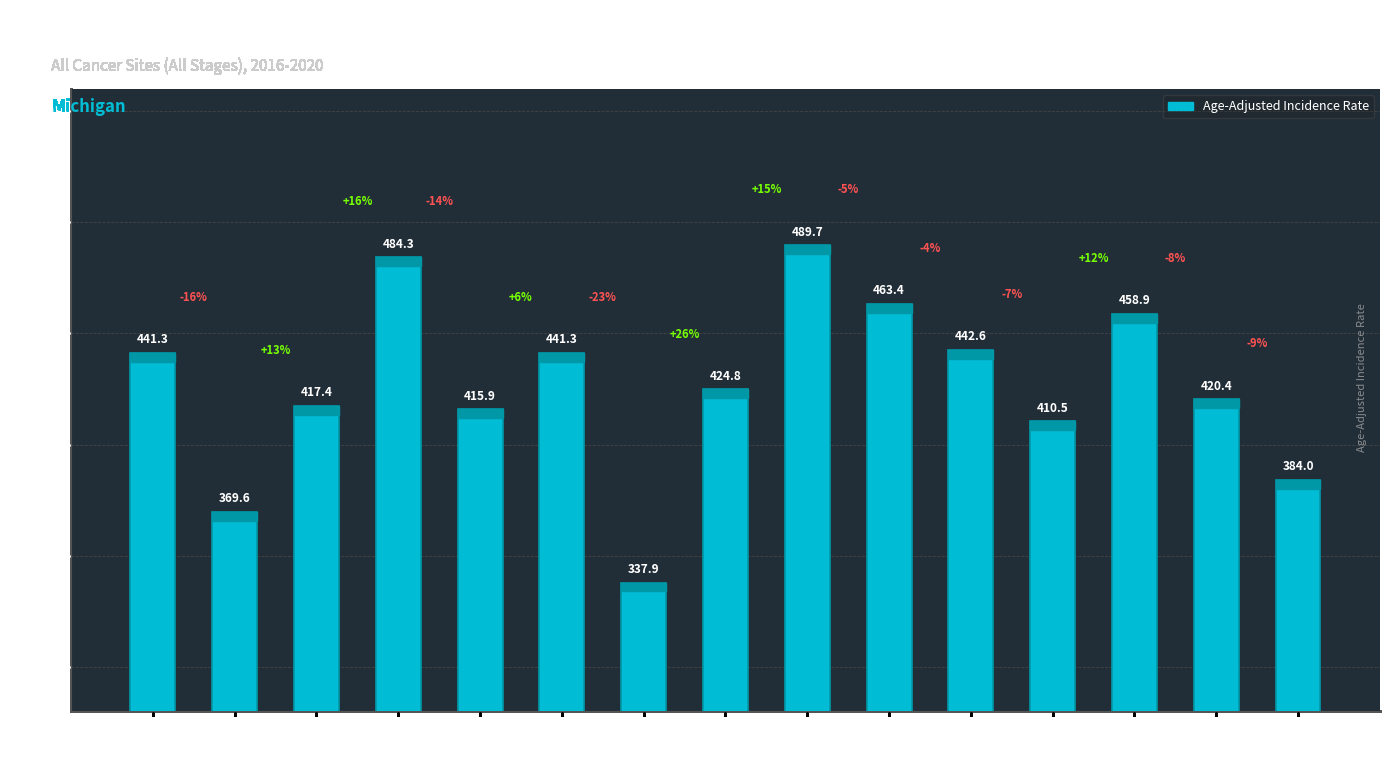

What is the maximum value shown in the chart?

489.7